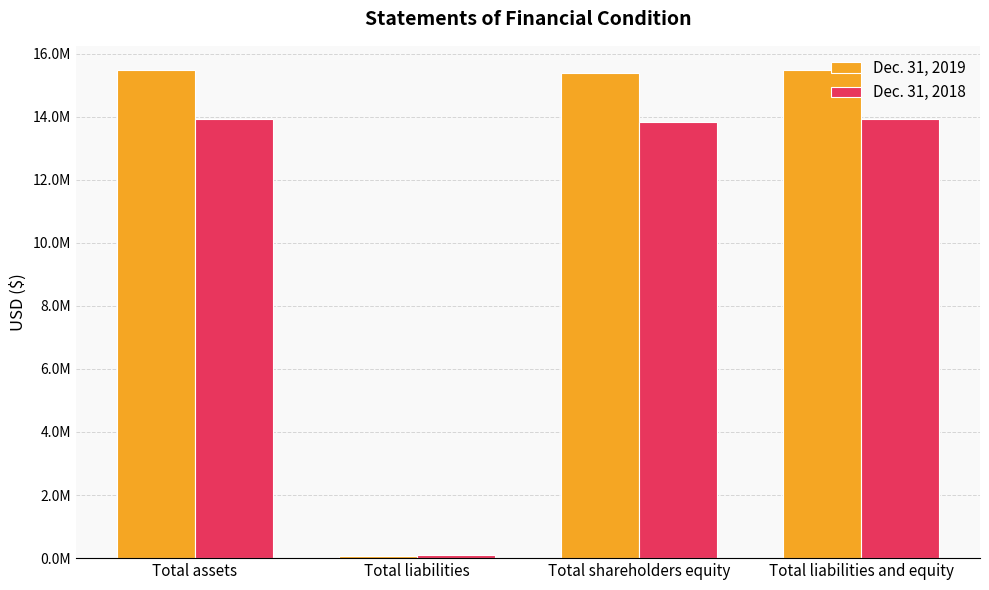

Does the chart contain stacked bars?

No